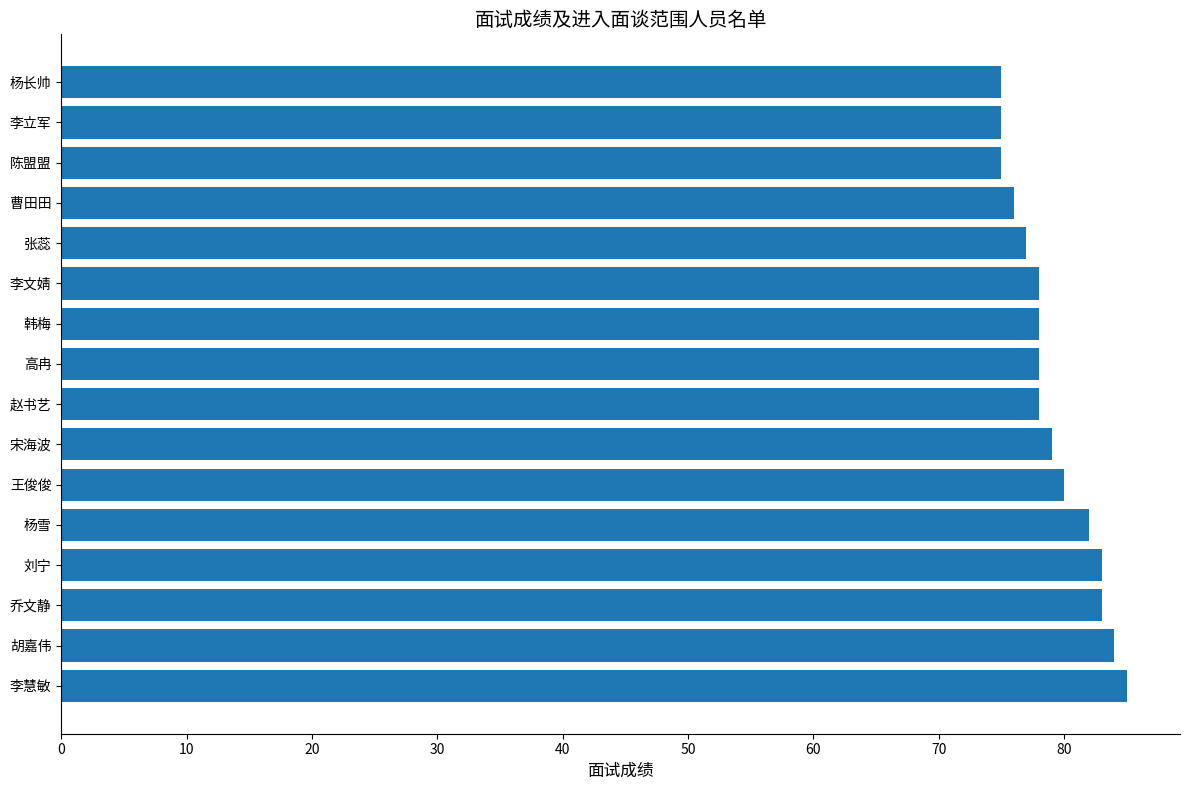

True or false: the data shows 30 at 乔文静.

False